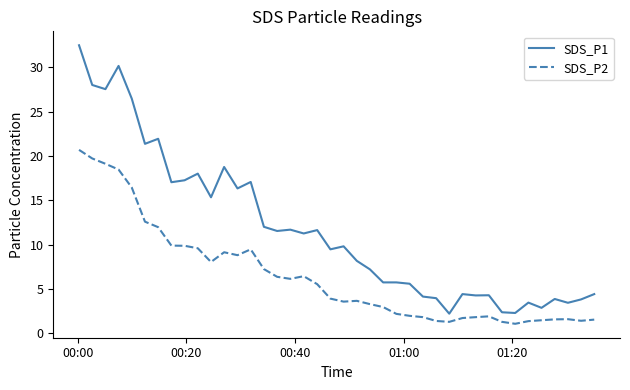

True or false: SDS_P2 and SDS_P1 cross at least once.

False